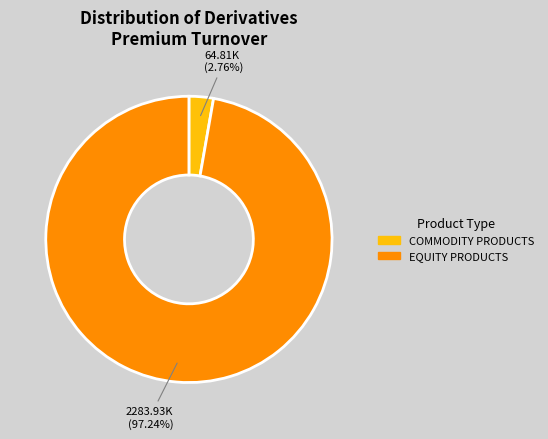

Which slice represents more than half of the pie?

EQUITY PRODUCTS